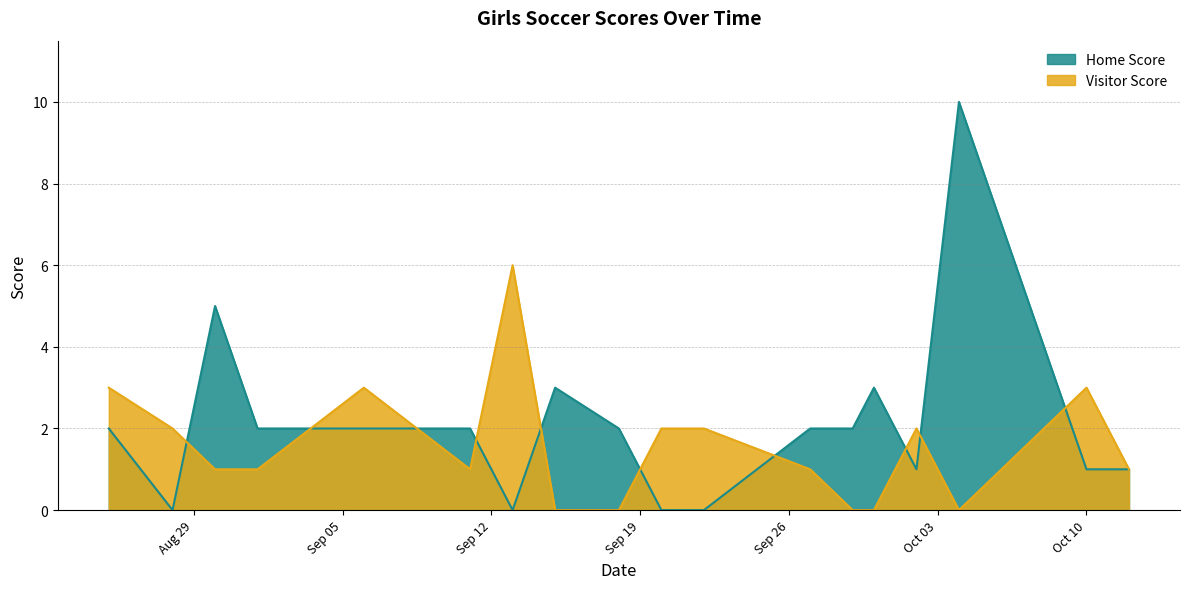

What is the highest value of the Visitor Score series?

6